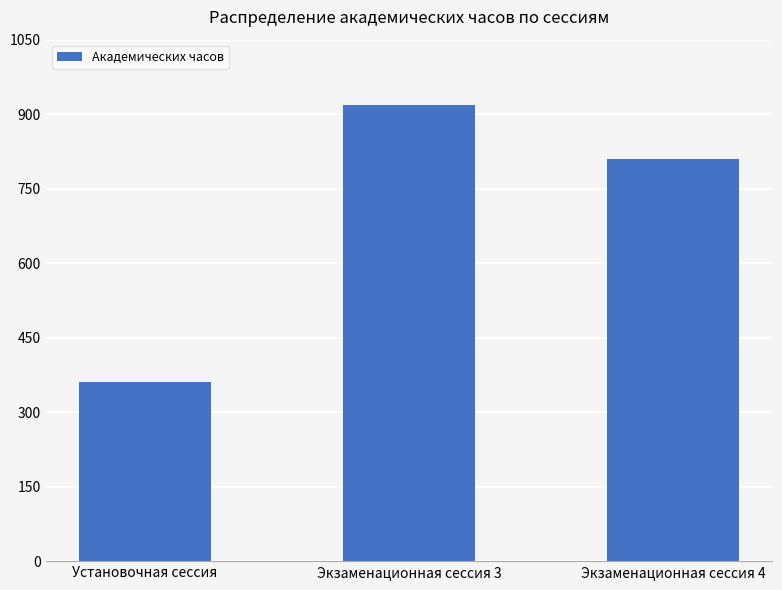

Rank the categories by value from highest to lowest.

Экзаменационная сессия 3, Экзаменационная сессия 4, Установочная сессия